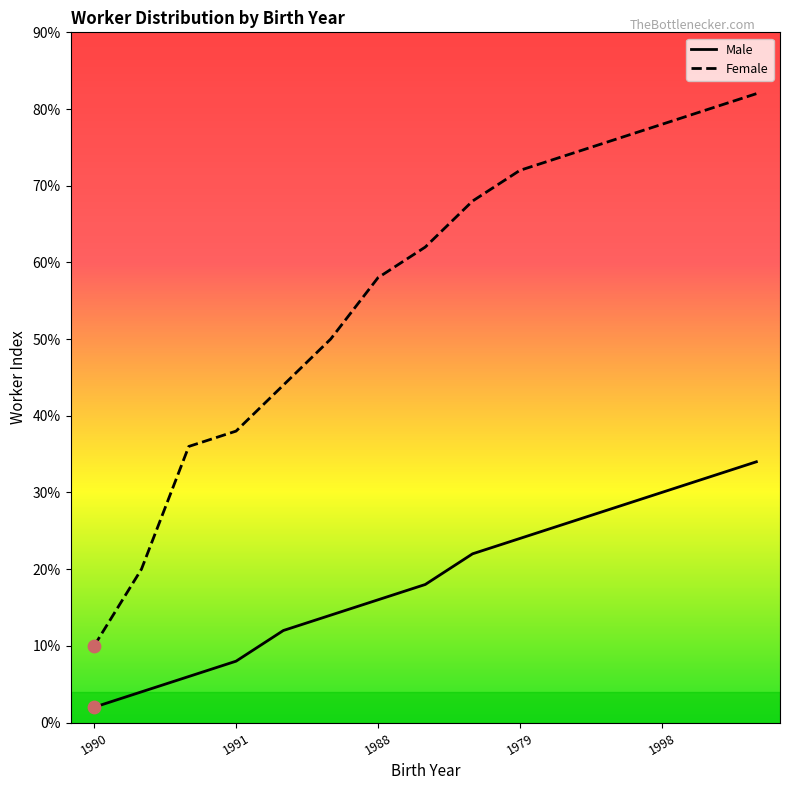

Is the value of Male at 6 greater than the value of Female at 10?

No